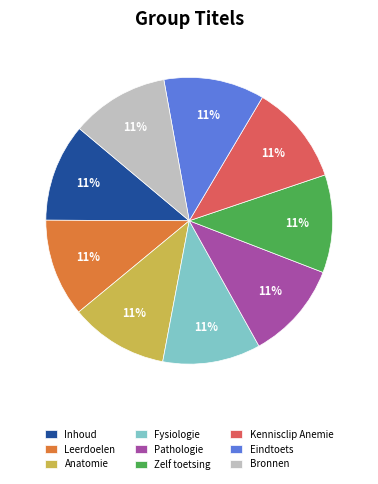

Approximately how many times larger is the value at Pathologie compared to Kennisclip Anemie?

1.0